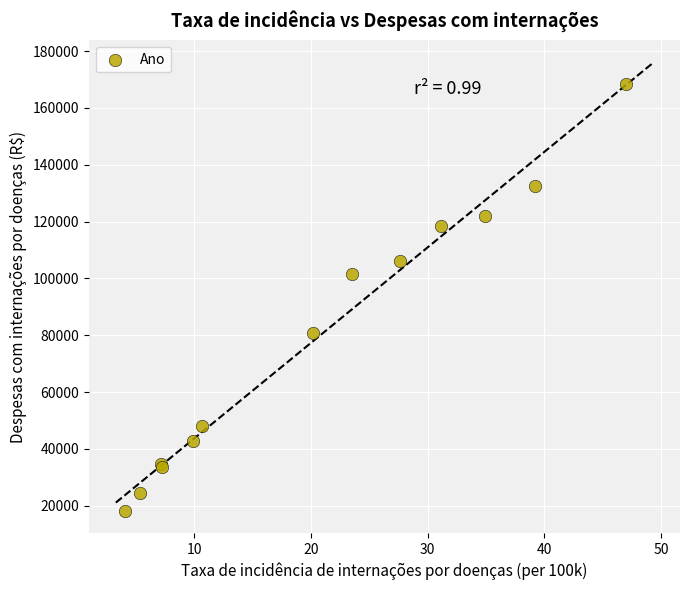

What Y value in the scatter plot is closest to 93322?

101654.1